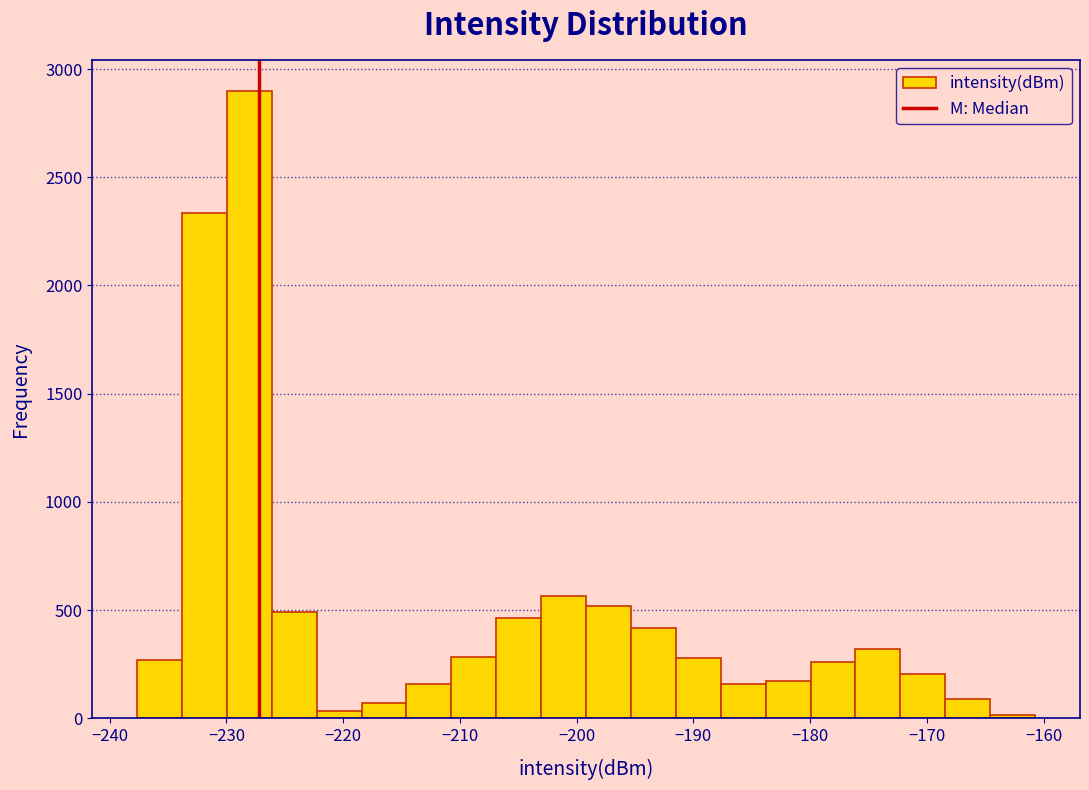

Around what value on the x-axis is the tallest bar? Give the approximate position of its centre, as read against the axis.

-228